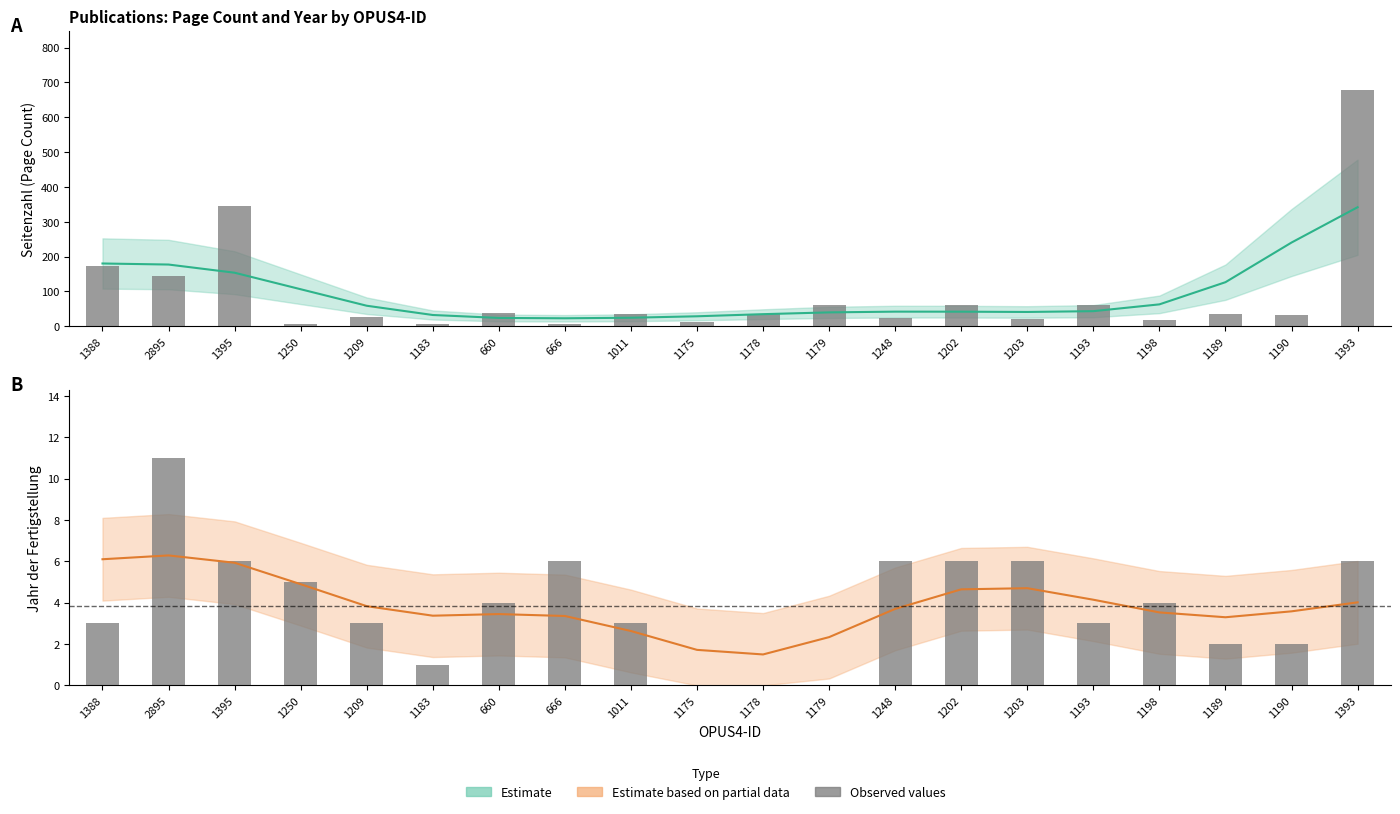

Rank the categories by Jahr (bars) value from highest to lowest.

2895, 1395, 666, 1248, 1202, 1203, 1393, 1250, 660, 1198, 1388, 1209, 1011, 1193, 1189, 1190, 1183, 1175, 1178, 1179